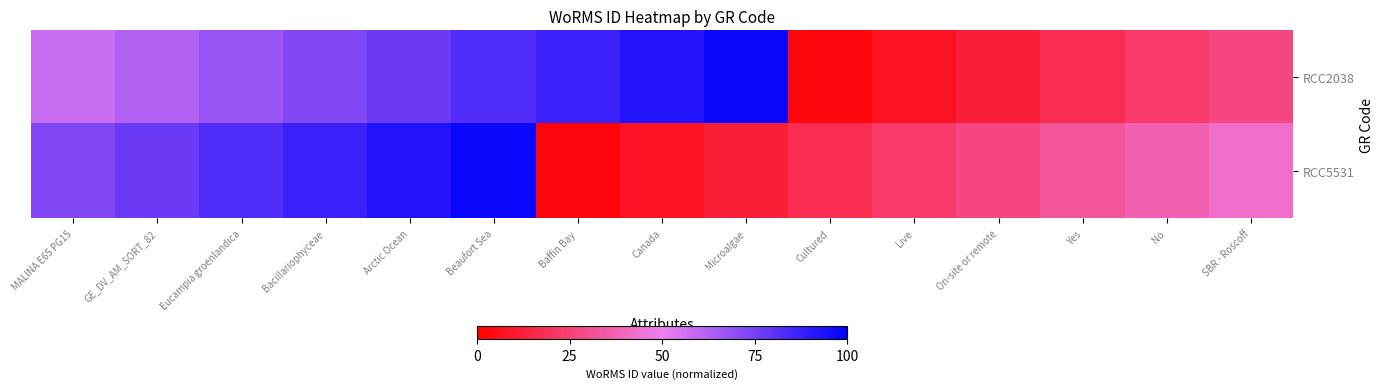

What is the minimum value shown in the chart?

2.4